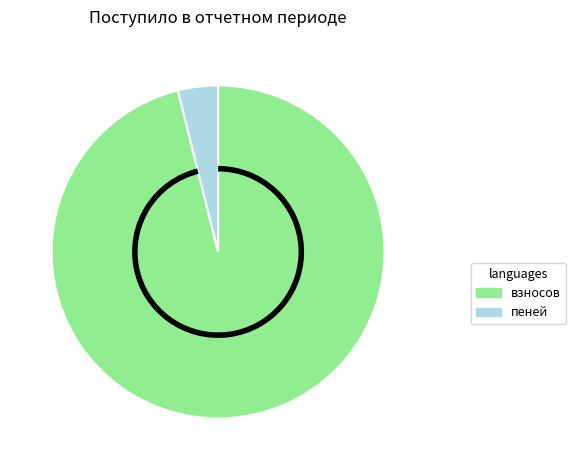

Is there any slice that represents more than half of the pie?

Yes